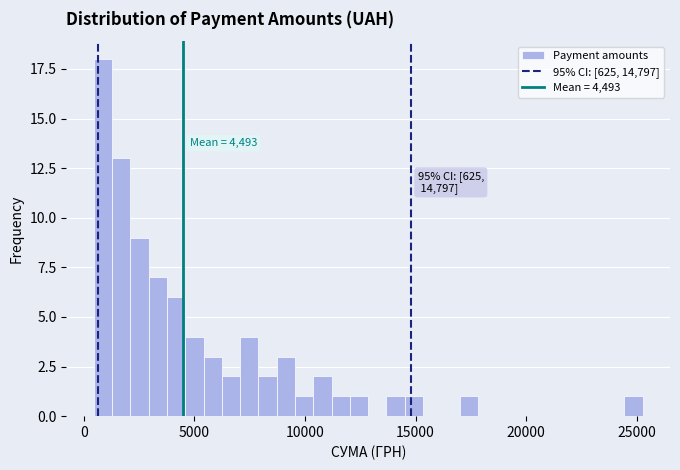

Read against the x-axis, roughly where is the centre of the tallest bar?

1000